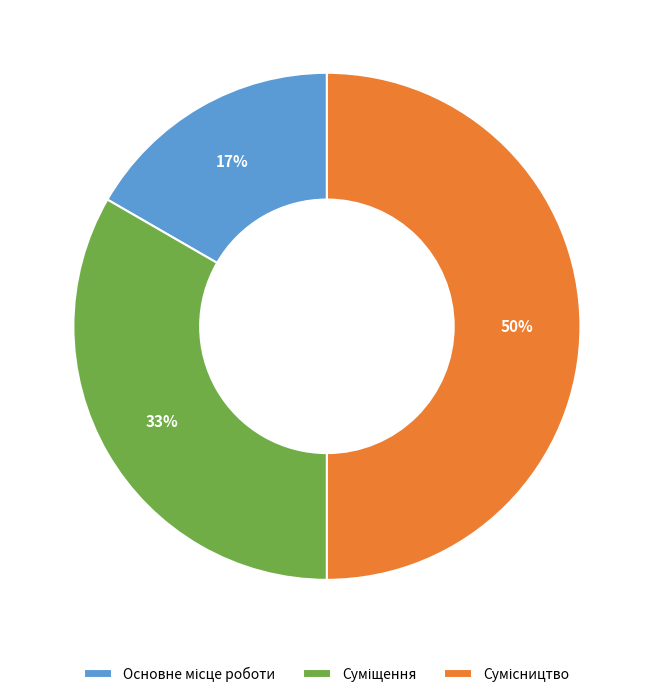

To the nearest percent, what is the difference between the largest and smallest slice percentages?

33%